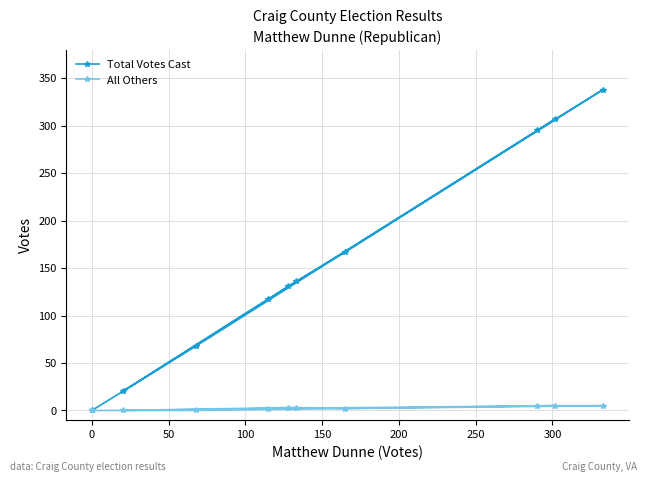

How many data points does each series have?

10